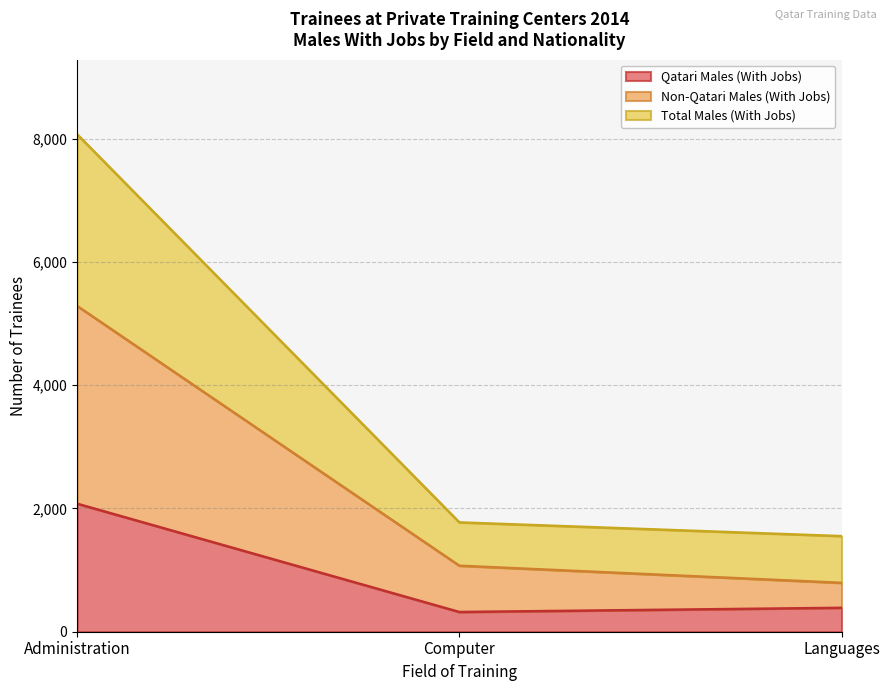

What is the label of the 1st point from the left?

Administration